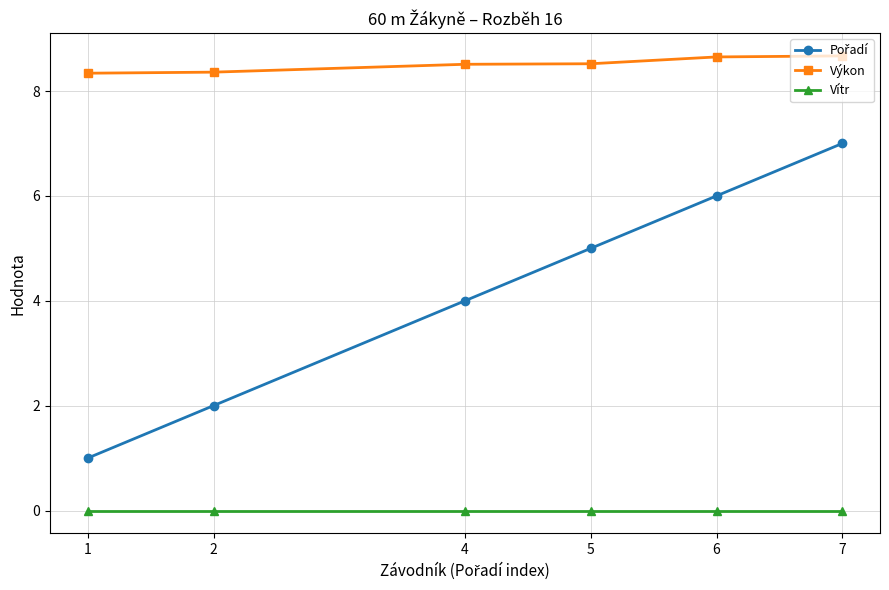

The Vítr series shows 0.0 at 1. True or false?

True